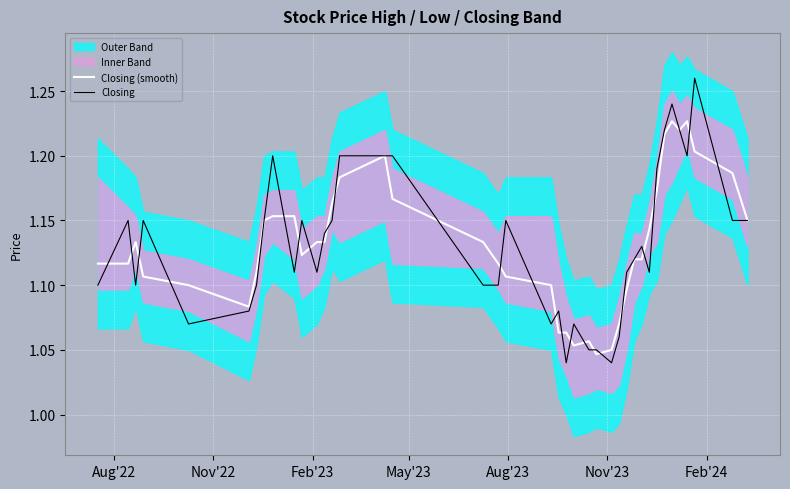

What is the sum of all Closing values?

45.3